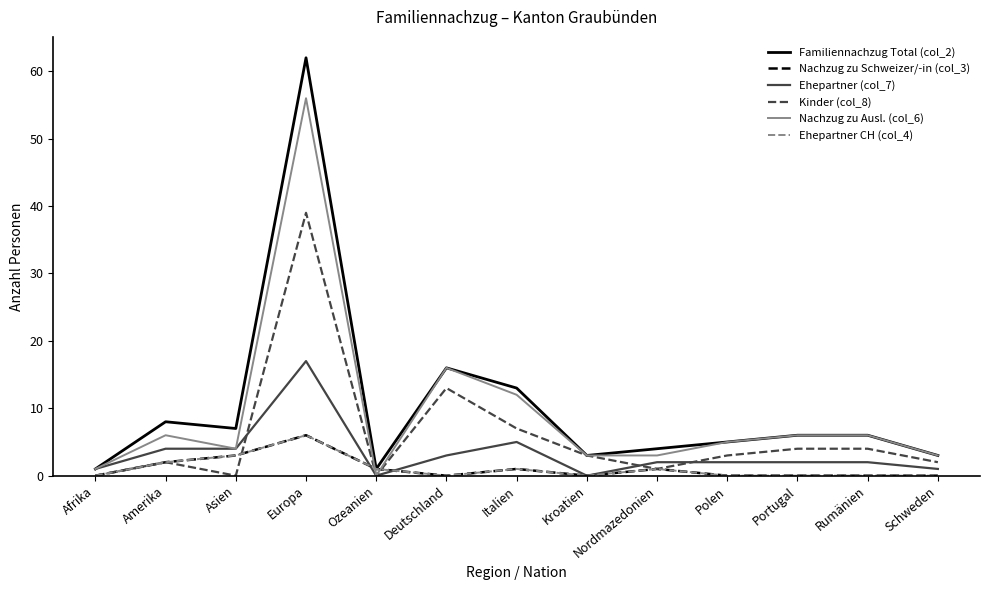

What is the sum of the Familiennachzug Total (col_2) values at Rumänien and Ozeanien?

7